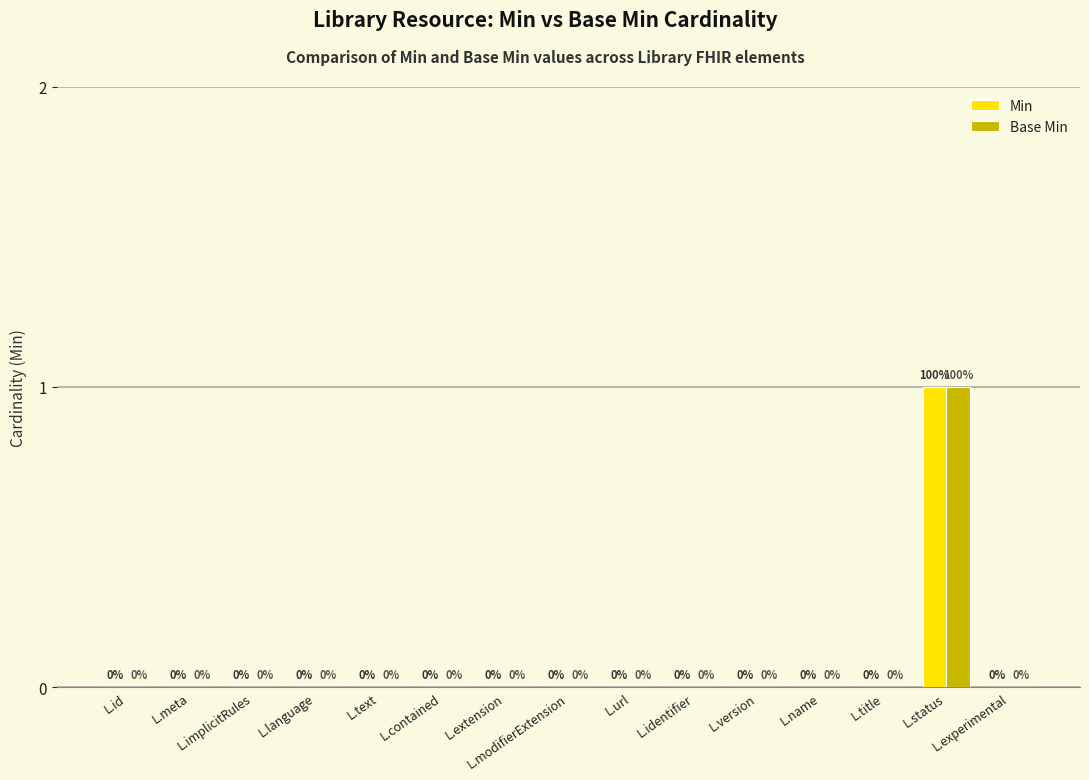

What are all the series names shown in the legend?

Min, Base Min